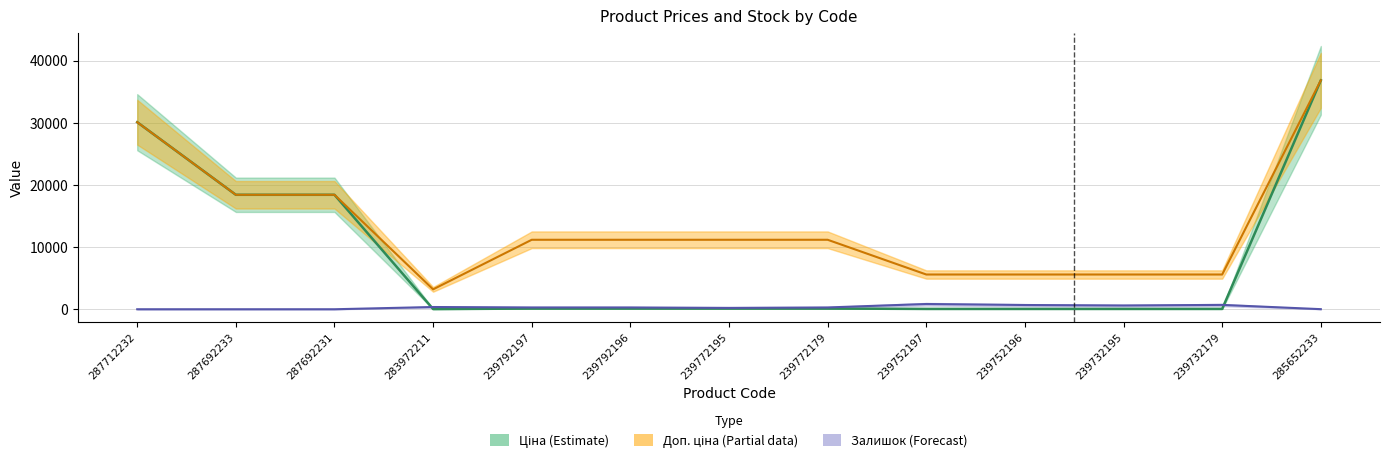

Reading left to right, transcribe all the data shown in this chart.

Ціна (Estimate): 30102.8	18420.9	18420.9	32.0	111.8	111.8	111.8	111.8	55.9	55.9	55.9	55.9	36841.8
Доп. ціна (Partial): 30102.8	18420.9	18420.9	3205.0	11182.0	11182.0	11182.0	11182.0	5591.0	5591.0	5591.0	5591.0	36841.8
Залишок (Forecast): 0.0	0.0	0.0	360.0	289.0	290.0	218.0	290.0	845.0	683.0	606.0	702.0	14.0